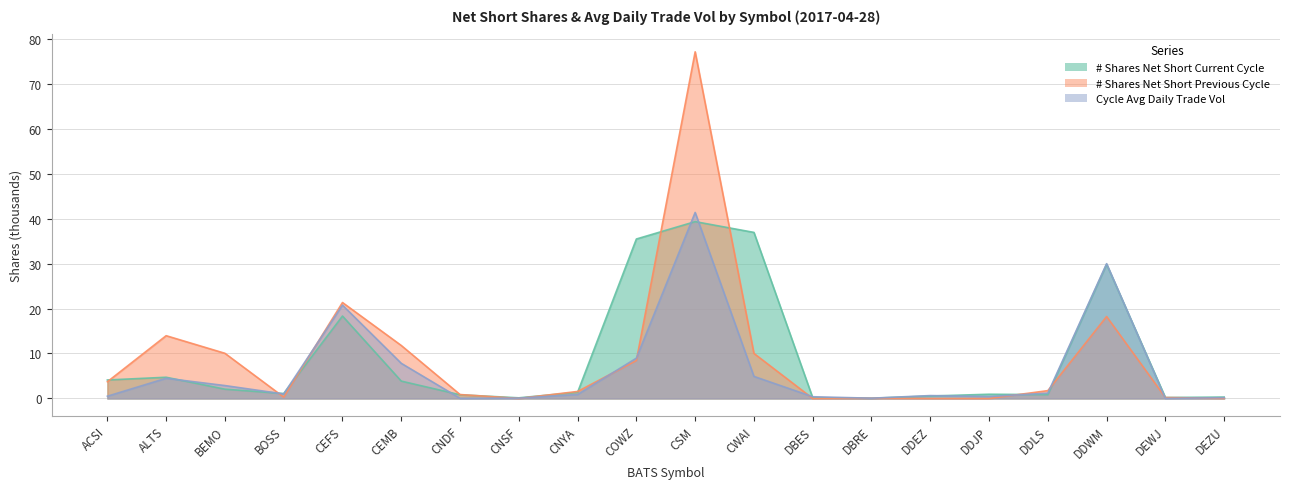

Is the value of Cycle Avg Daily Trade Vol at CWAI greater than the value of # Shares Net Short Current Cycle at DDEZ?

Yes